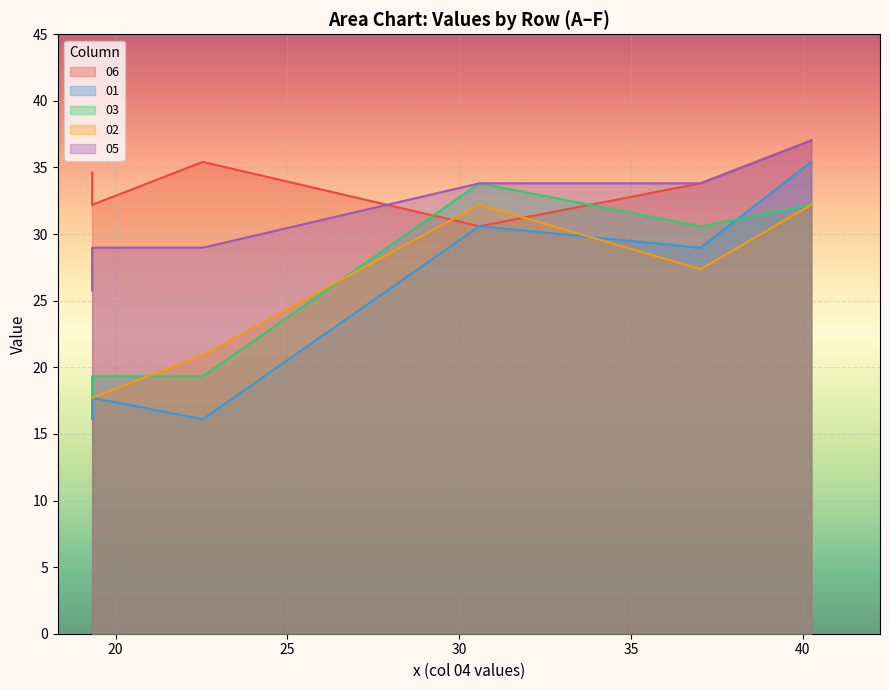

How many values in the 01 series exceed 28?

3